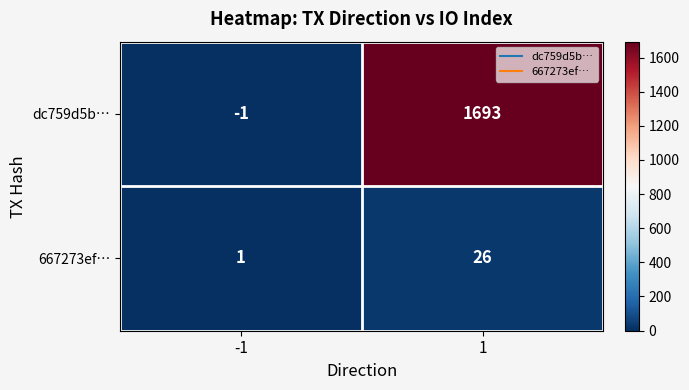

What is the smallest value displayed?

-1